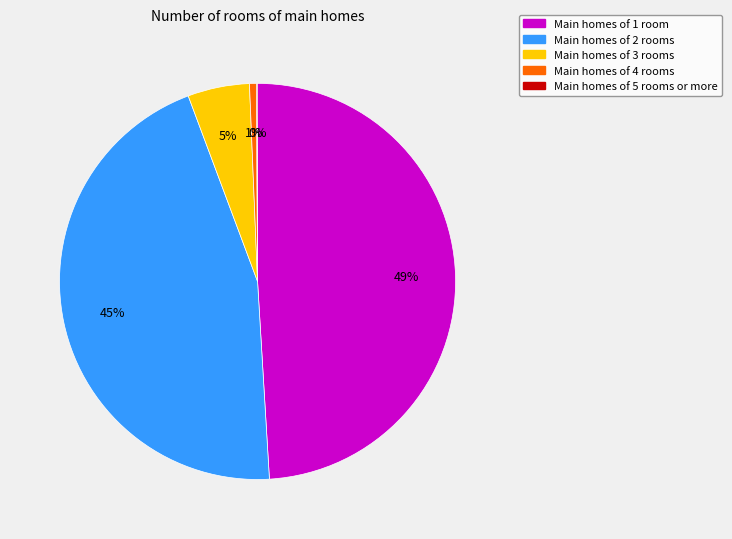

To the nearest percent, what is the difference between the largest and smallest slice percentages?

49%